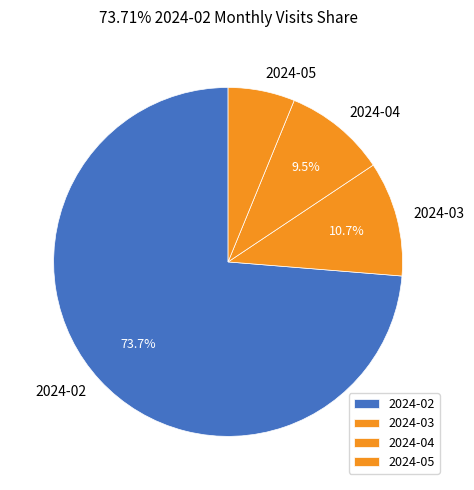

To the nearest percent, what portion does 2024-05 represent?

6%